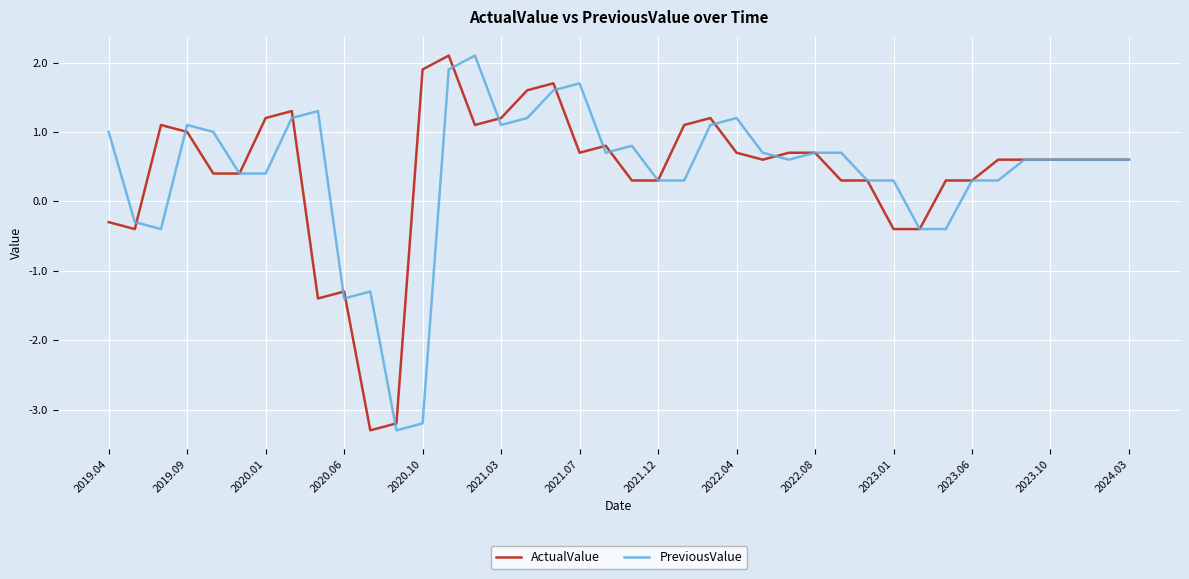

At how many categories does at least one series exceed -2?

39